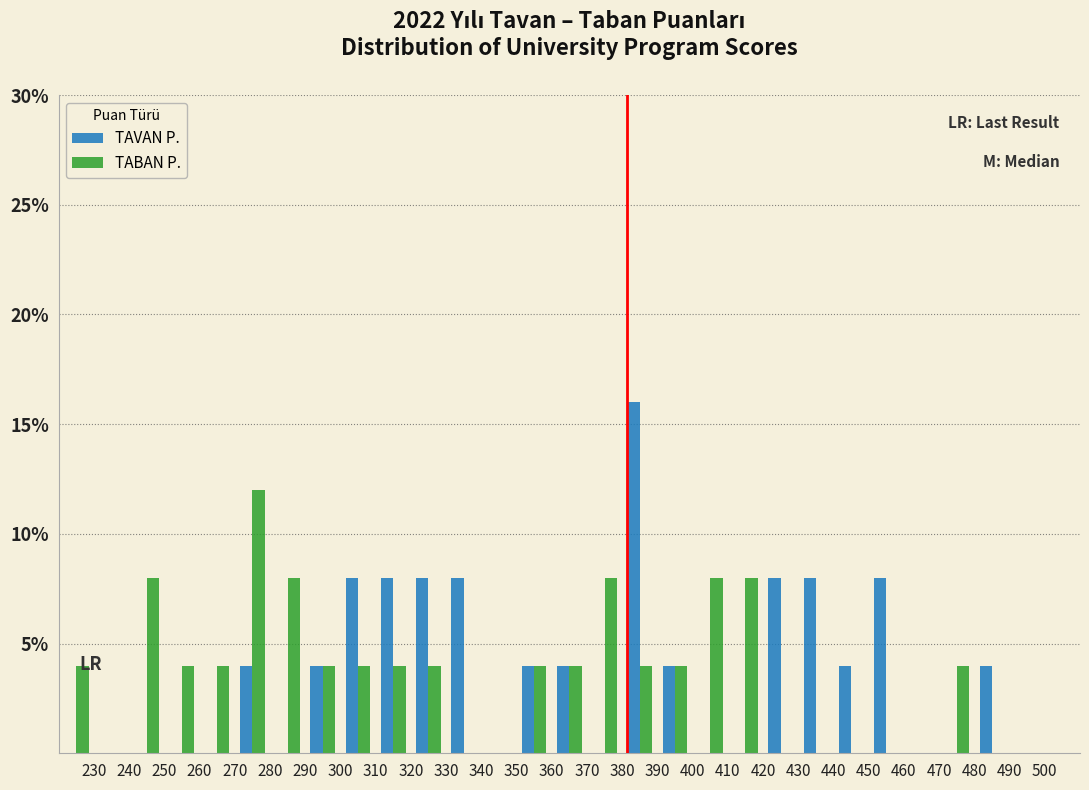

Reading left to right, list every range on the x-axis with the height of the bar of each series over it. The values are not printed on the chart, so give them approximately, as read against the axis.

220 to 230: TAVAN P.=0	TABAN P.=4
230 to 240: TAVAN P.=0	TABAN P.=0
240 to 250: TAVAN P.=0	TABAN P.=8
250 to 260: TAVAN P.=0	TABAN P.=4
260 to 270: TAVAN P.=0	TABAN P.=4
270 to 280: TAVAN P.=4	TABAN P.=12
280 to 290: TAVAN P.=0	TABAN P.=8
290 to 300: TAVAN P.=4	TABAN P.=4
300 to 310: TAVAN P.=8	TABAN P.=4
310 to 320: TAVAN P.=8	TABAN P.=4
320 to 330: TAVAN P.=8	TABAN P.=4
330 to 340: TAVAN P.=8	TABAN P.=0
340 to 350: TAVAN P.=0	TABAN P.=0
350 to 360: TAVAN P.=4	TABAN P.=4
360 to 370: TAVAN P.=4	TABAN P.=4
370 to 380: TAVAN P.=0	TABAN P.=8
380 to 390: TAVAN P.=16	TABAN P.=4
390 to 400: TAVAN P.=4	TABAN P.=4
400 to 410: TAVAN P.=0	TABAN P.=8
410 to 420: TAVAN P.=0	TABAN P.=8
420 to 430: TAVAN P.=8	TABAN P.=0
430 to 440: TAVAN P.=8	TABAN P.=0
440 to 450: TAVAN P.=4	TABAN P.=0
450 to 460: TAVAN P.=8	TABAN P.=0
460 to 470: TAVAN P.=0	TABAN P.=0
470 to 480: TAVAN P.=0	TABAN P.=4
480 to 490: TAVAN P.=4	TABAN P.=0
490 to 500: TAVAN P.=0	TABAN P.=0